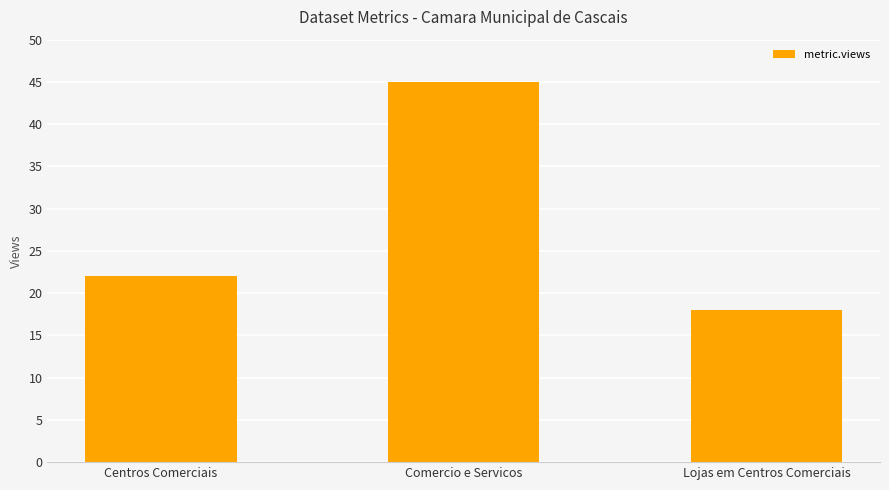

What is the change in value from Comercio e Servicos to Lojas em Centros Comerciais?

-27